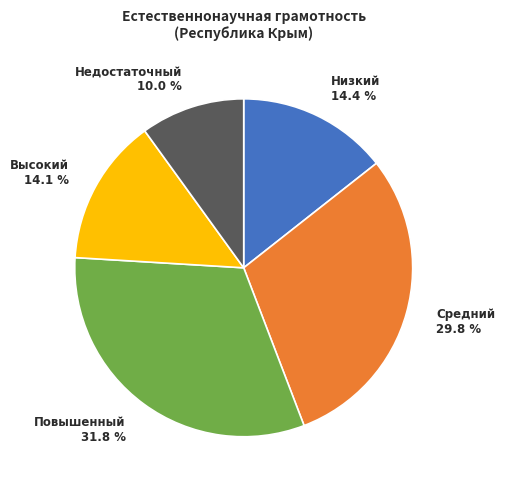

Combined, do Средний and Низкий account for over 50%?

No